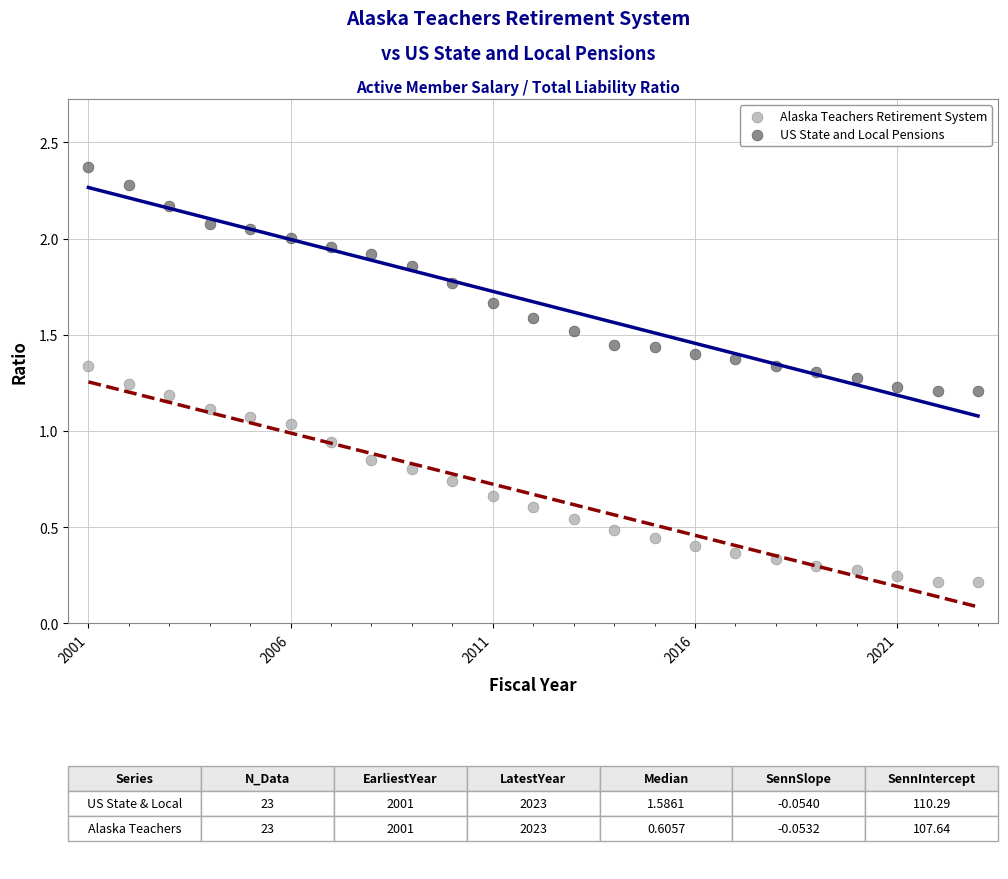

Which series reaches the maximum Y coordinate?

US State and Local Pensions